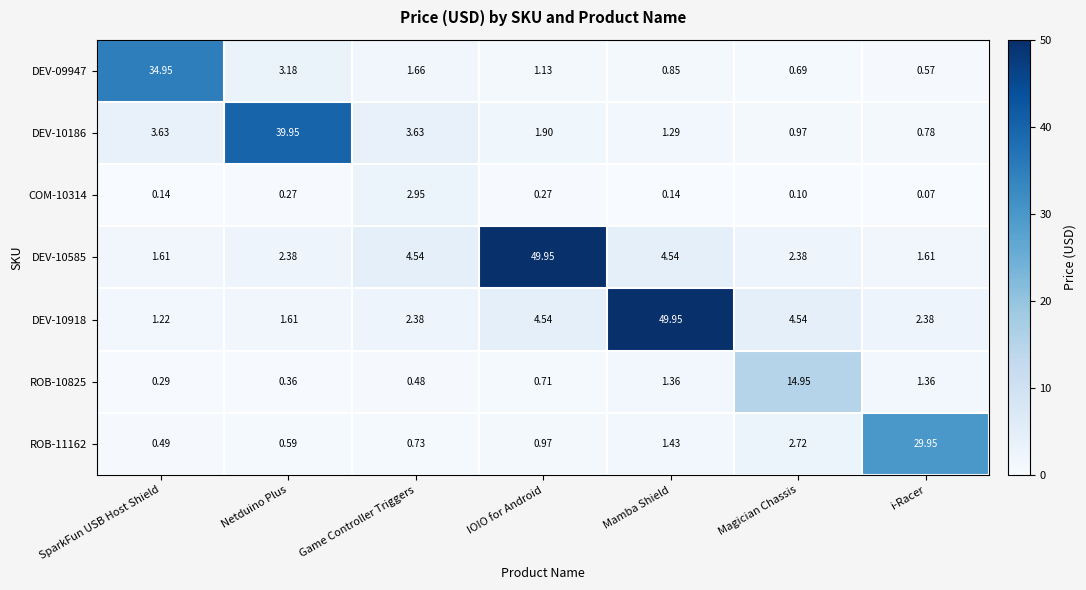

Which category has the lowest value in the DEV-10186 series?

i-Racer